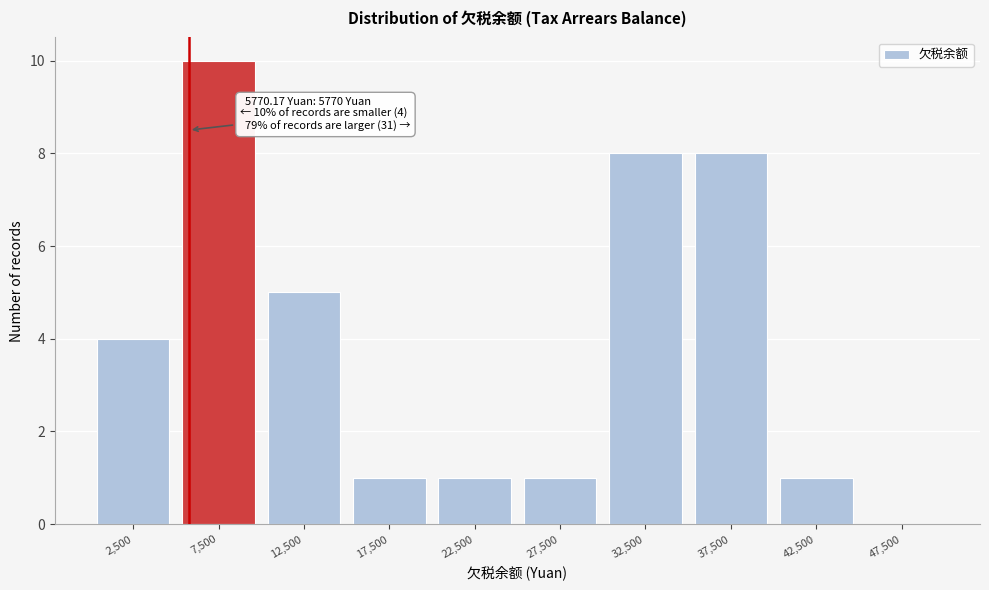

Over which range of the x-axis is the bar tallest?

5000 to 10000